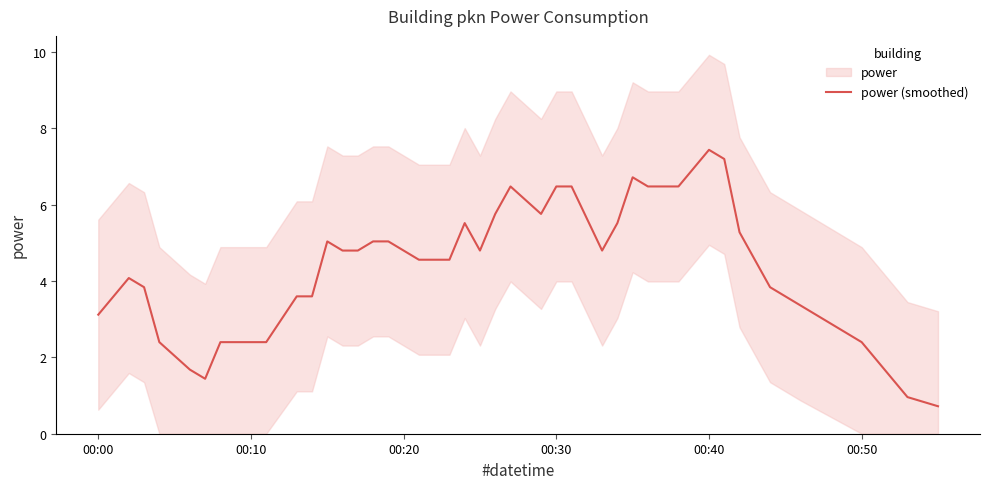

How many series are shown in this chart?

1